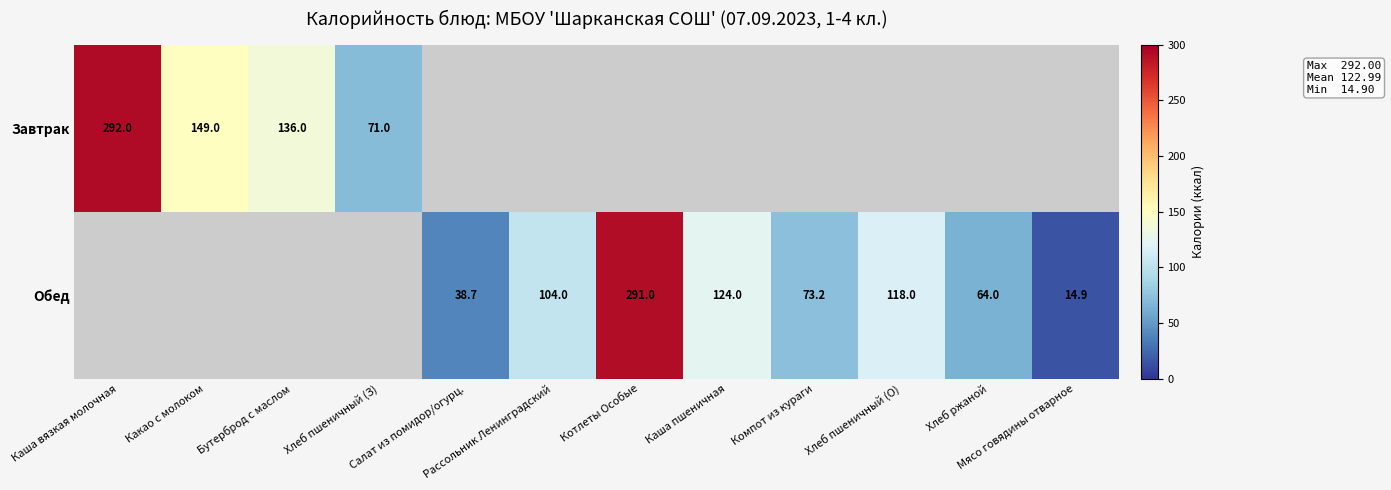

Which category has the lowest value across all series?

Мясо говядины отварное